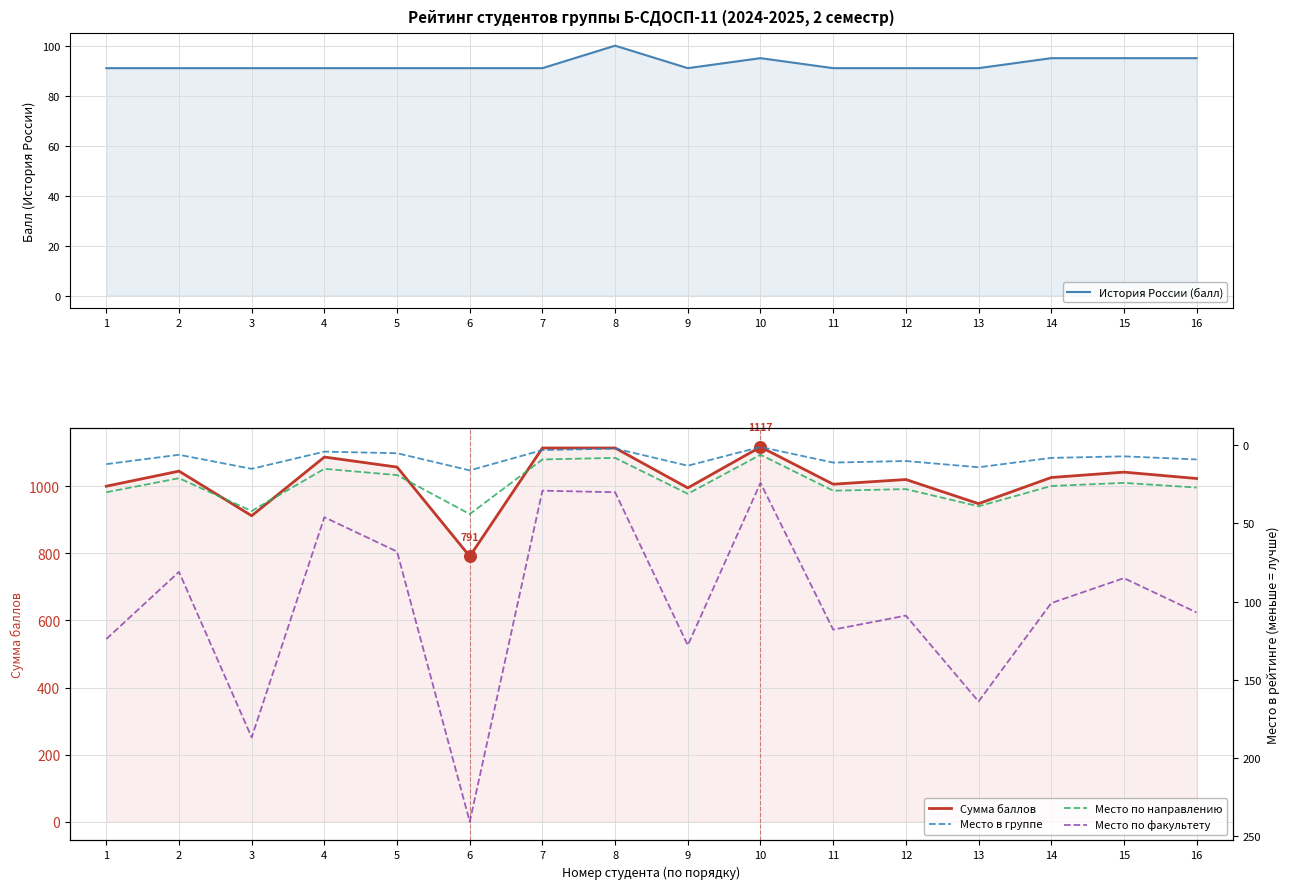

What are all the series names shown in the legend?

История России (балл), Сумма баллов, Место в группе, Место по направлению, Место по факультету